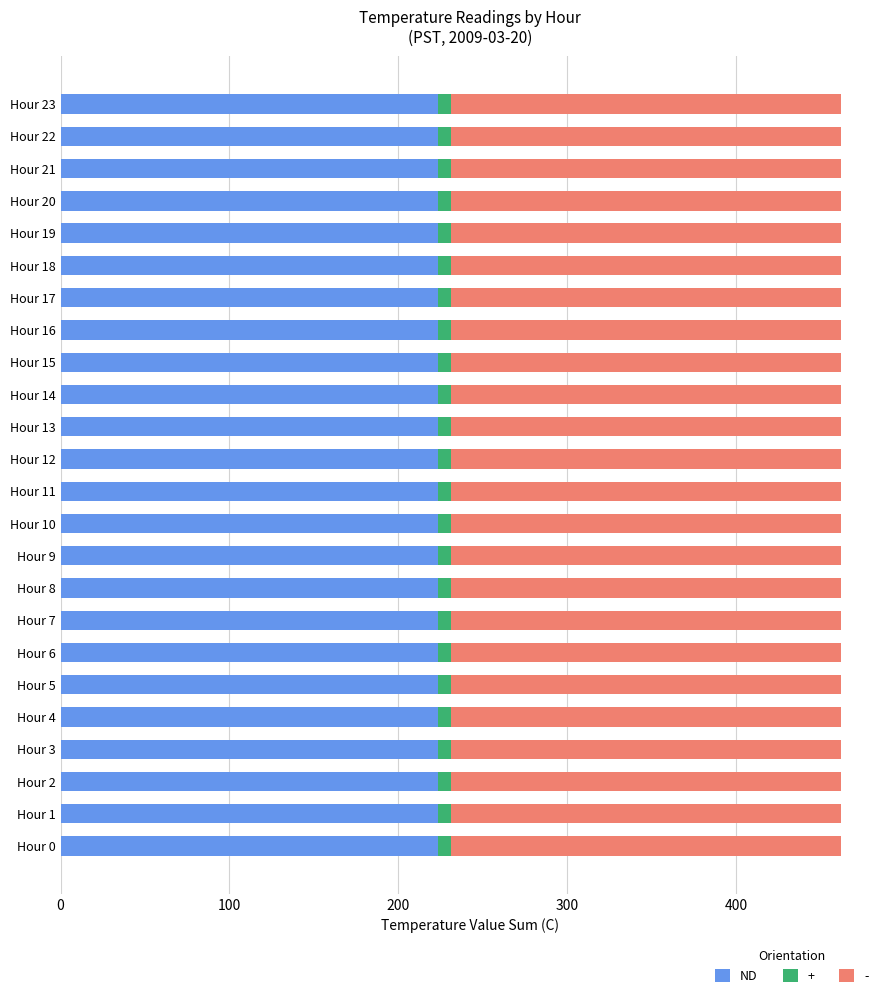

What is the lowest value of the ND series?

223.3